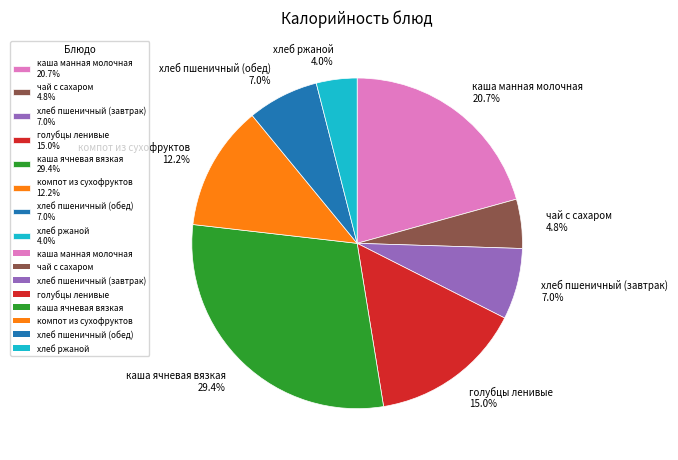

What is the smallest slice in the pie chart?

хлеб ржаной